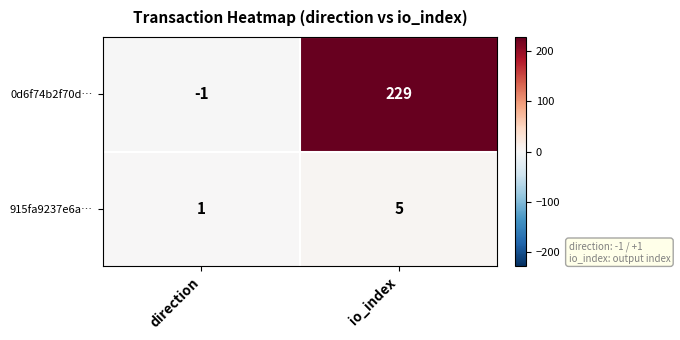

Which series has the largest total across all categories?

0d6f74b2f70d…